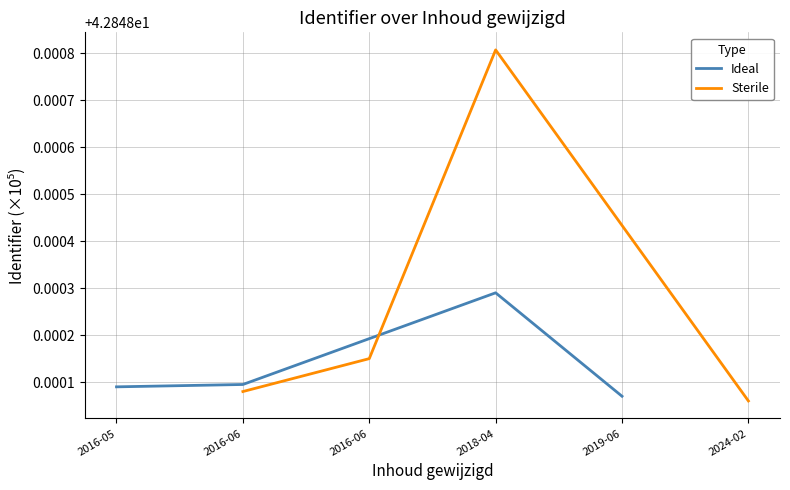

At which category does Ideal reach its first local peak?

2018-04